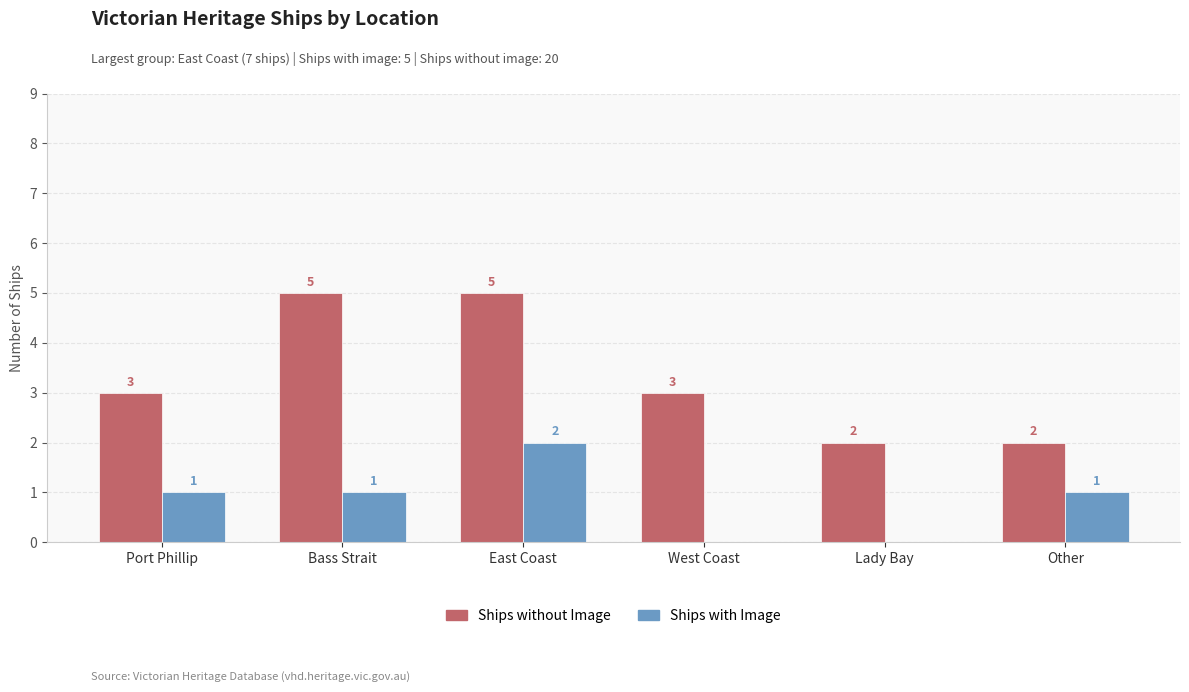

Is the value of Ships without Image at Lady Bay greater than the value of Ships with Image at Port Phillip?

Yes